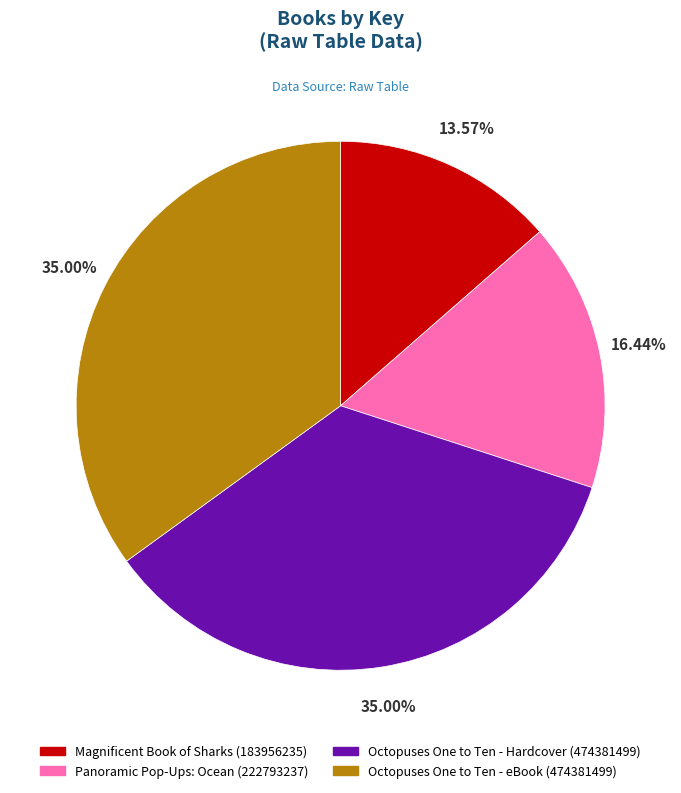

What is the ratio of the value at Octopuses One to Ten - eBook (474381499) to the value at Octopuses One to Ten - Hardcover (474381499)?

1.0